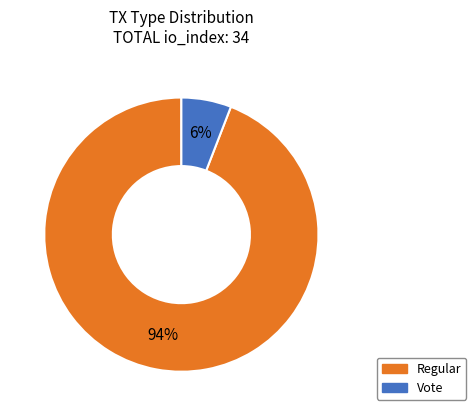

Which has a higher value, Regular or Vote?

Regular